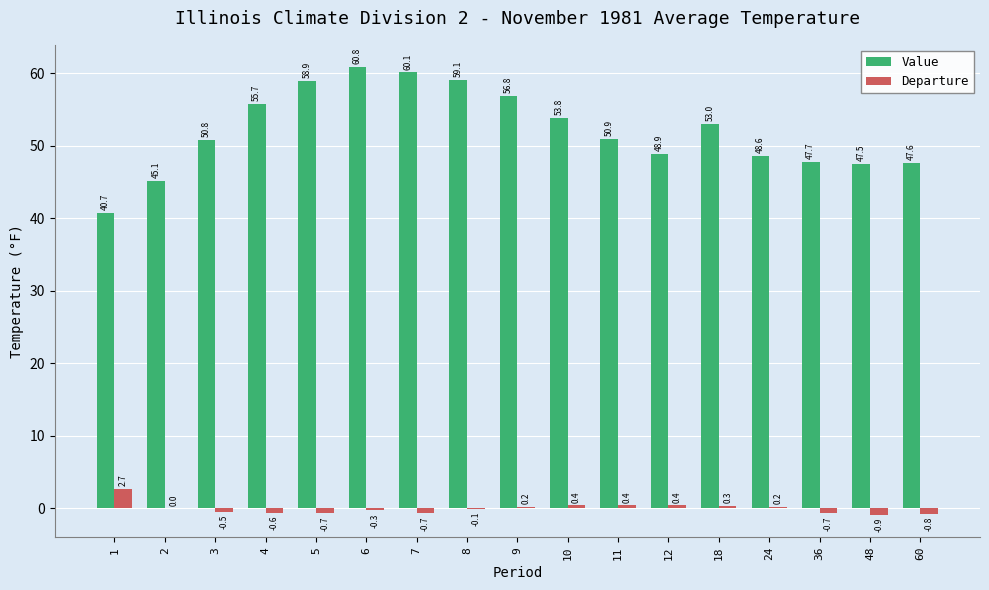

The value of Value at 48 is 25.8. True or false?

False